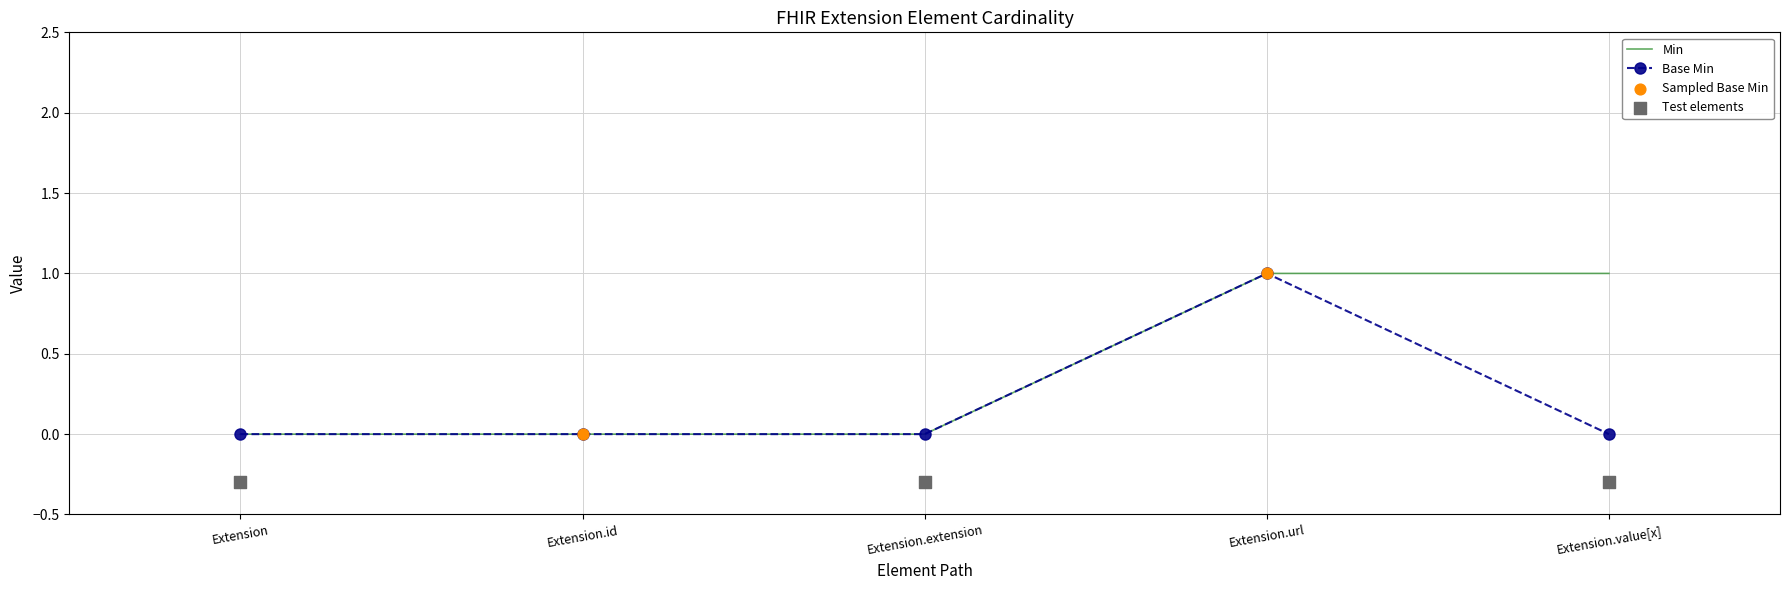

Which series reaches the maximum Y coordinate?

Min